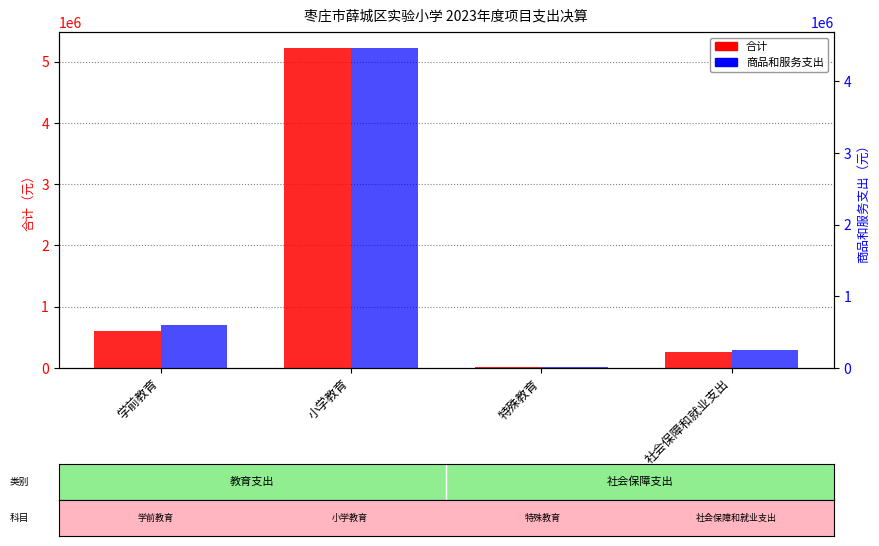

At 特殊教育, list the series in order from largest to smallest.

合计, 商品和服务支出